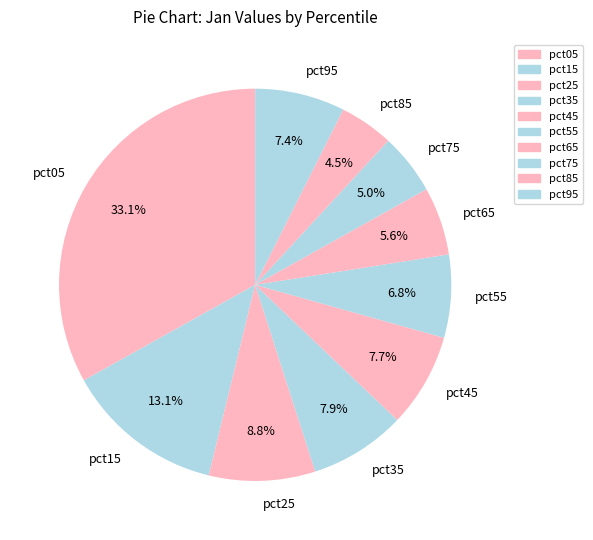

Count the number of slices in the pie.

10